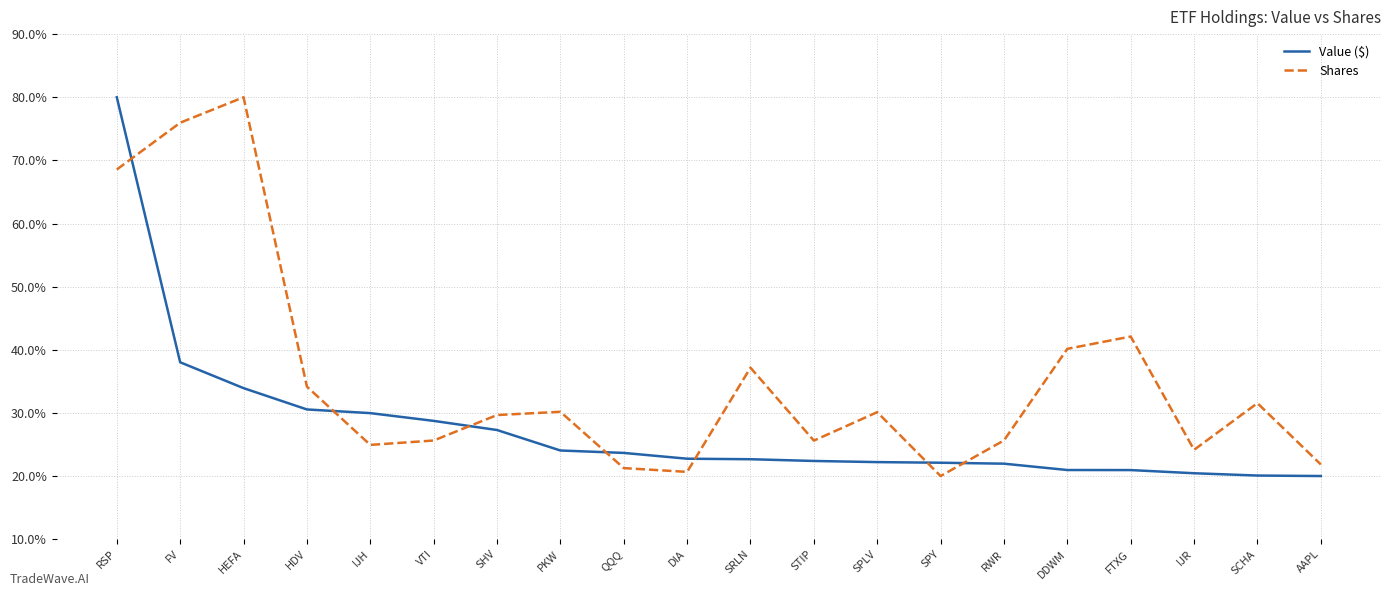

Rank the series by their average value, from highest to lowest.

Shares, Value ($)